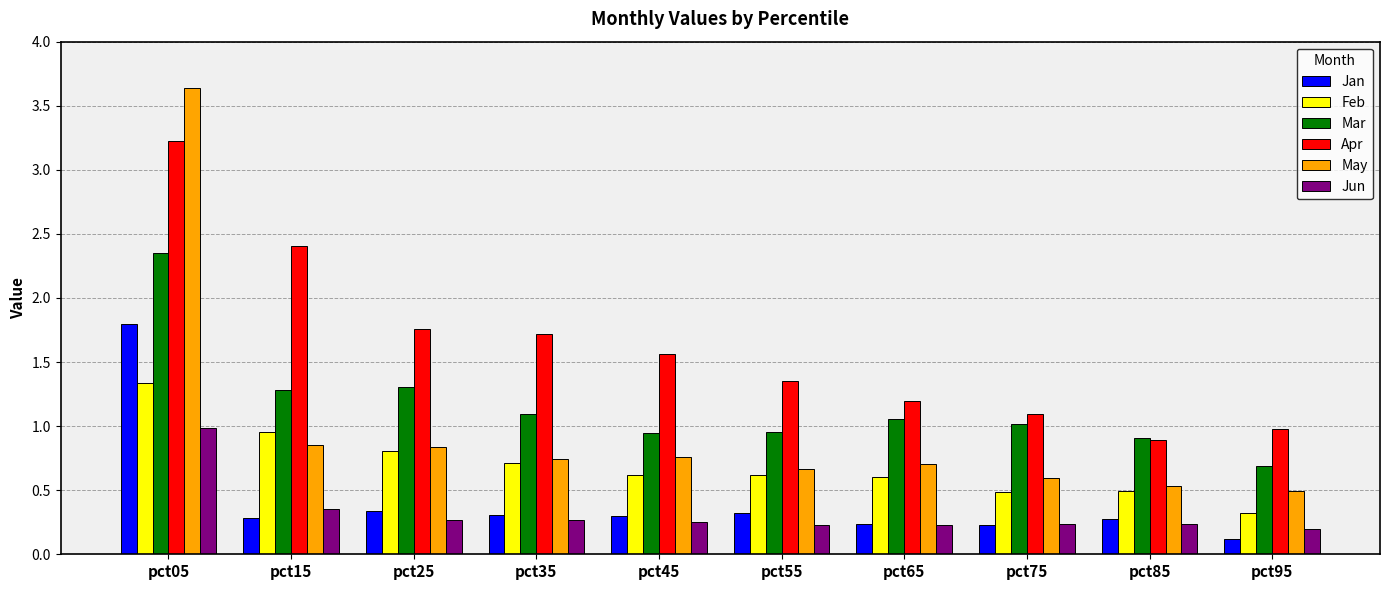

How many bars are there in total?

60